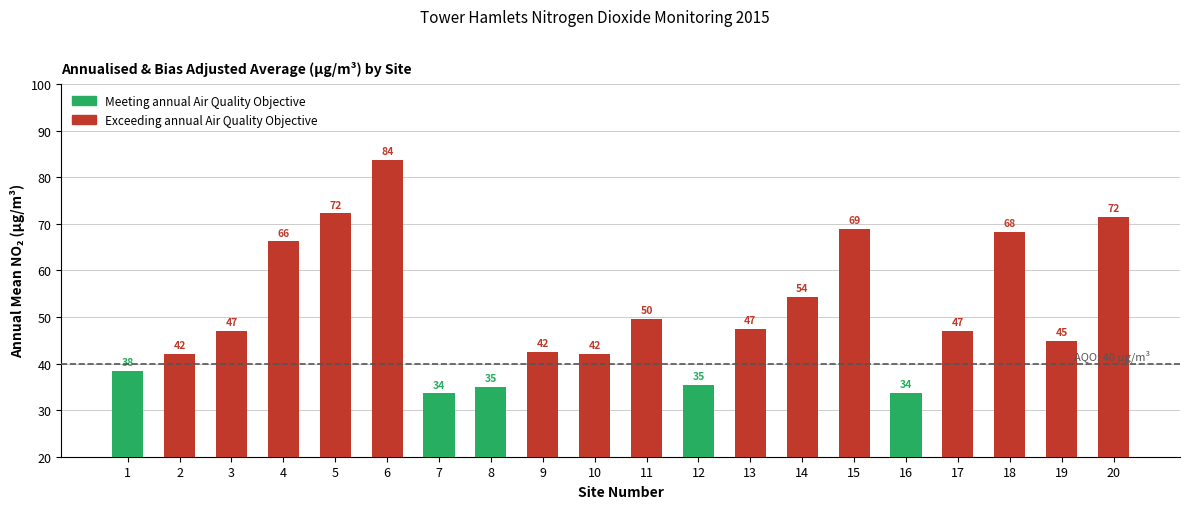

How many categories are shown in the chart?

20